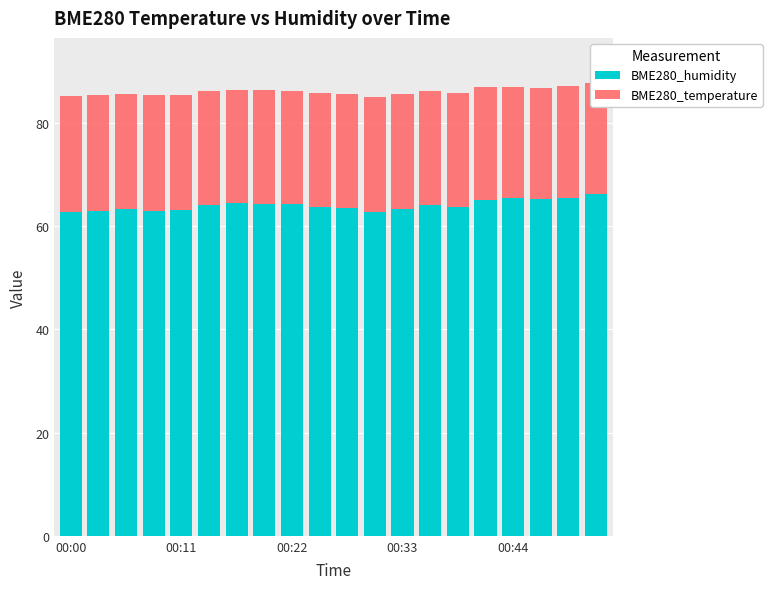

Rank the series at 6 from lowest to highest value.

BME280_temperature, BME280_humidity